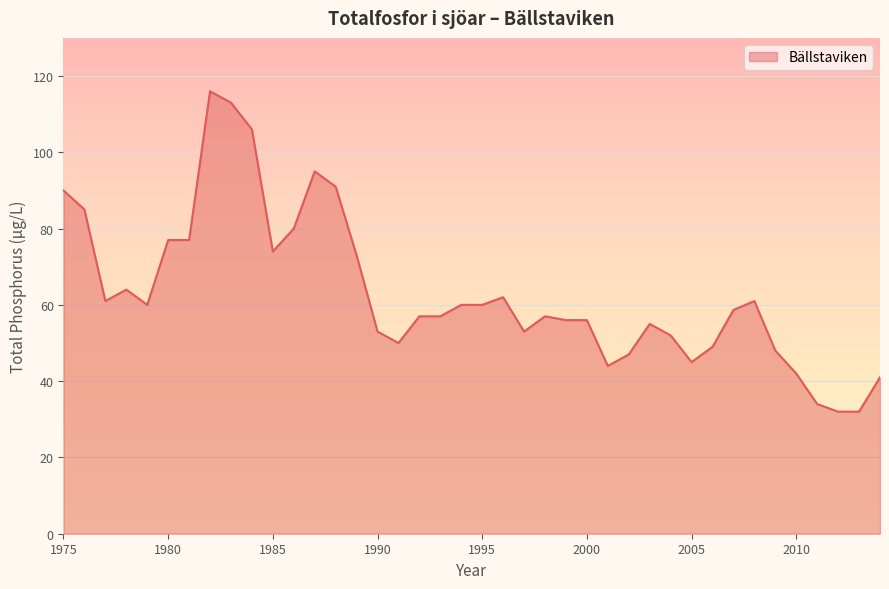

What is the greatest value displayed?

116.0